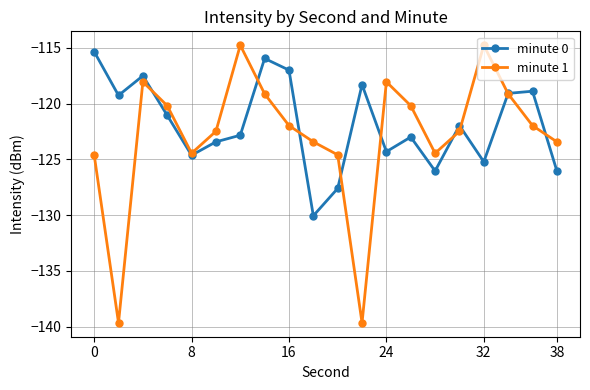

True or false: minute 0 has more than 2 points higher than both neighbors.

True